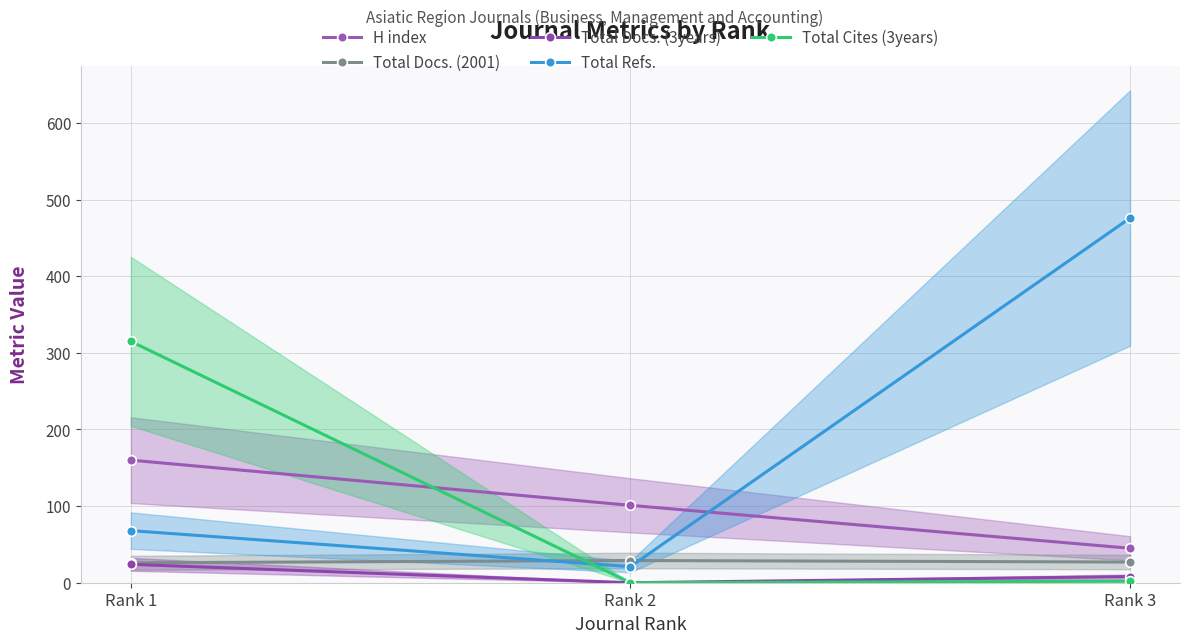

Count the Total Refs. values in the range 21 to 476.

3